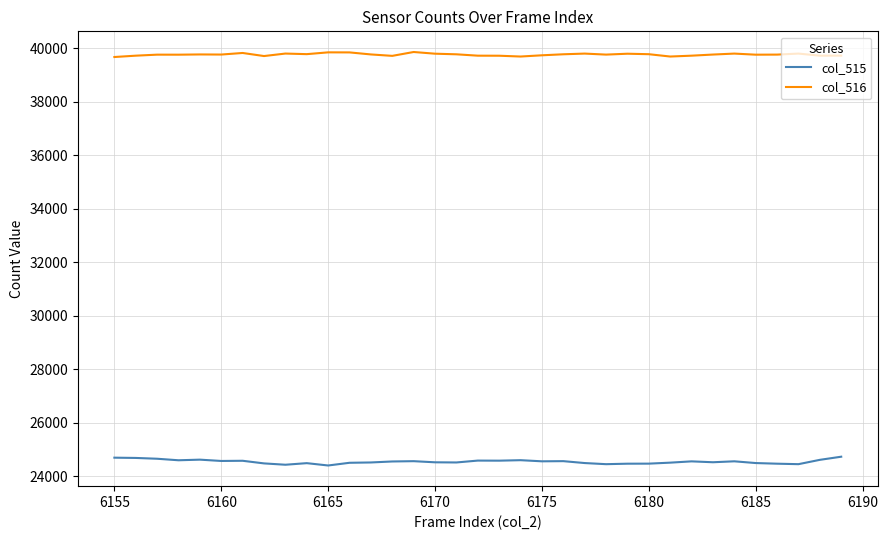

Rank the series by their maximum value, from lowest to highest.

col_515, col_516